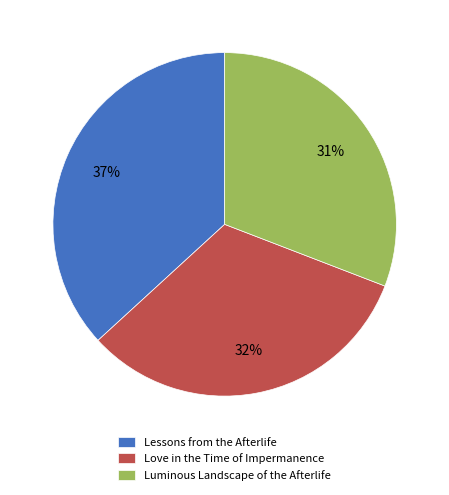

What is the smallest slice in the pie chart?

Luminous Landscape of the Afterlife